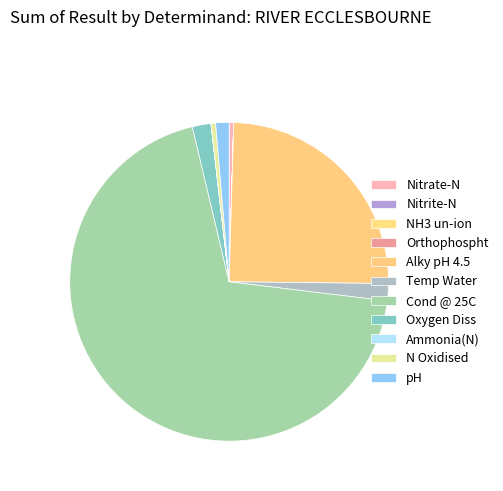

The NH3 un-ion slice represents 13% of the pie. True or false?

False